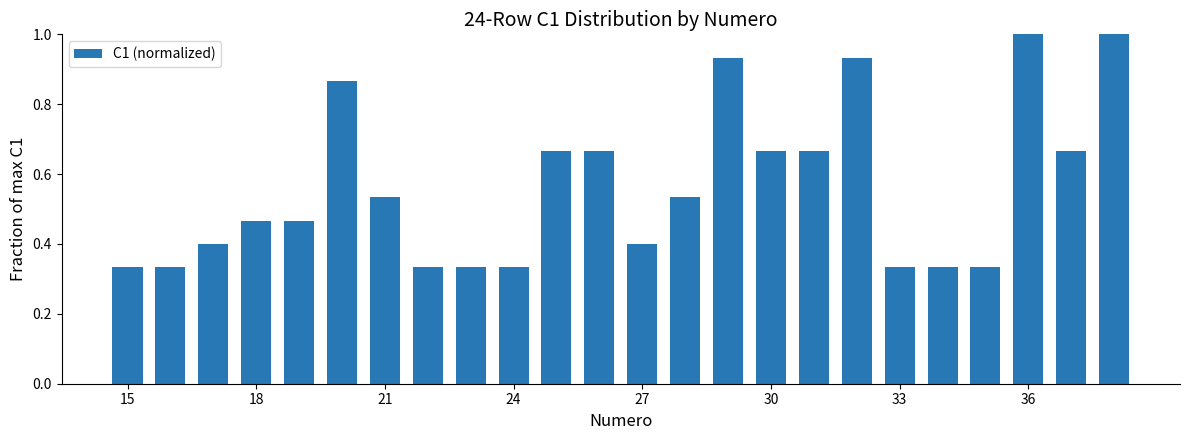

What is the average value?

0.6